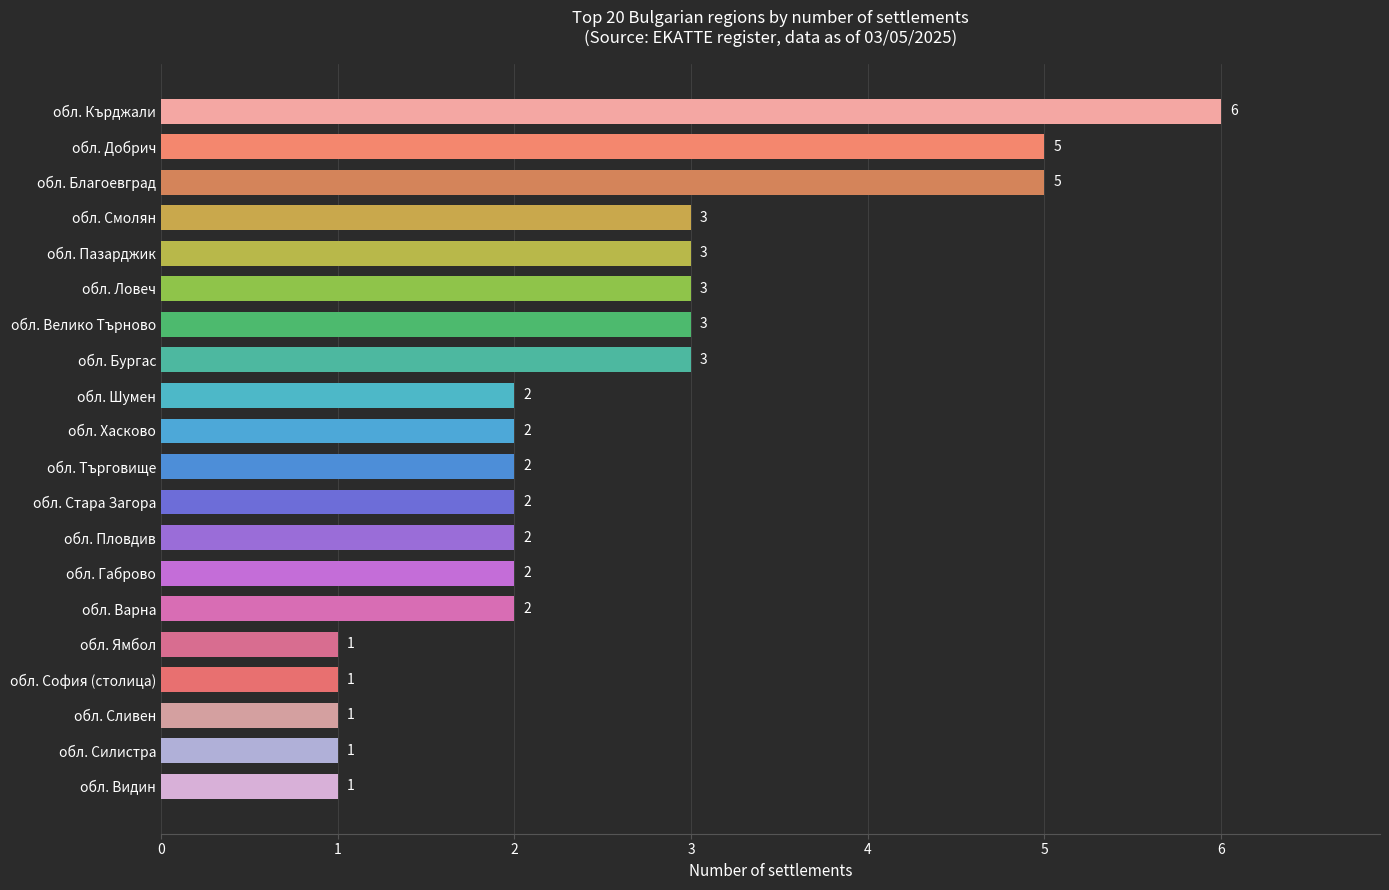

Which has a higher value, обл. Ловеч or обл. Благоевград?

обл. Благоевград